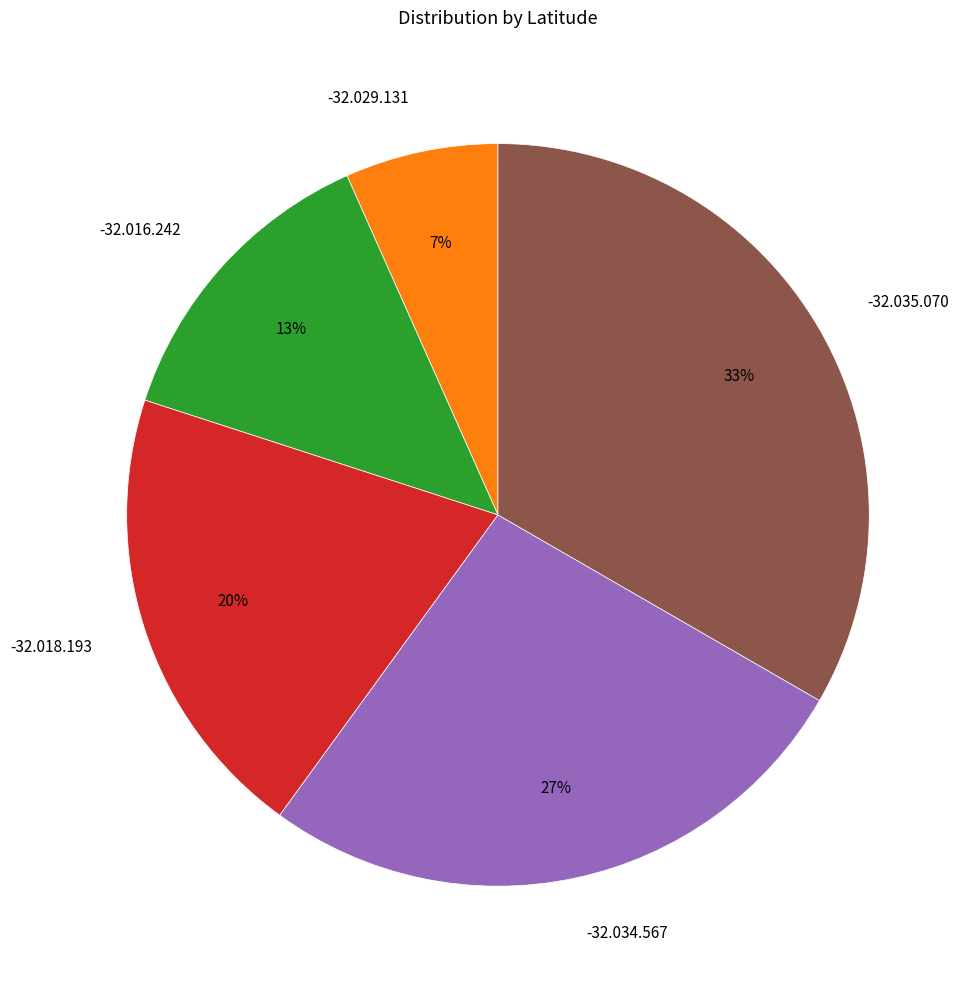

Does -32.016.242 represent more than half of the total?

No